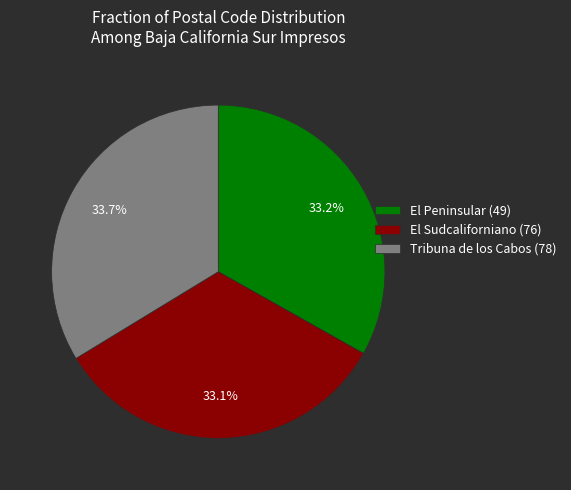

What is the ratio of the value at El Sudcaliforniano (76) to the value at El Peninsular (49)?

1.0